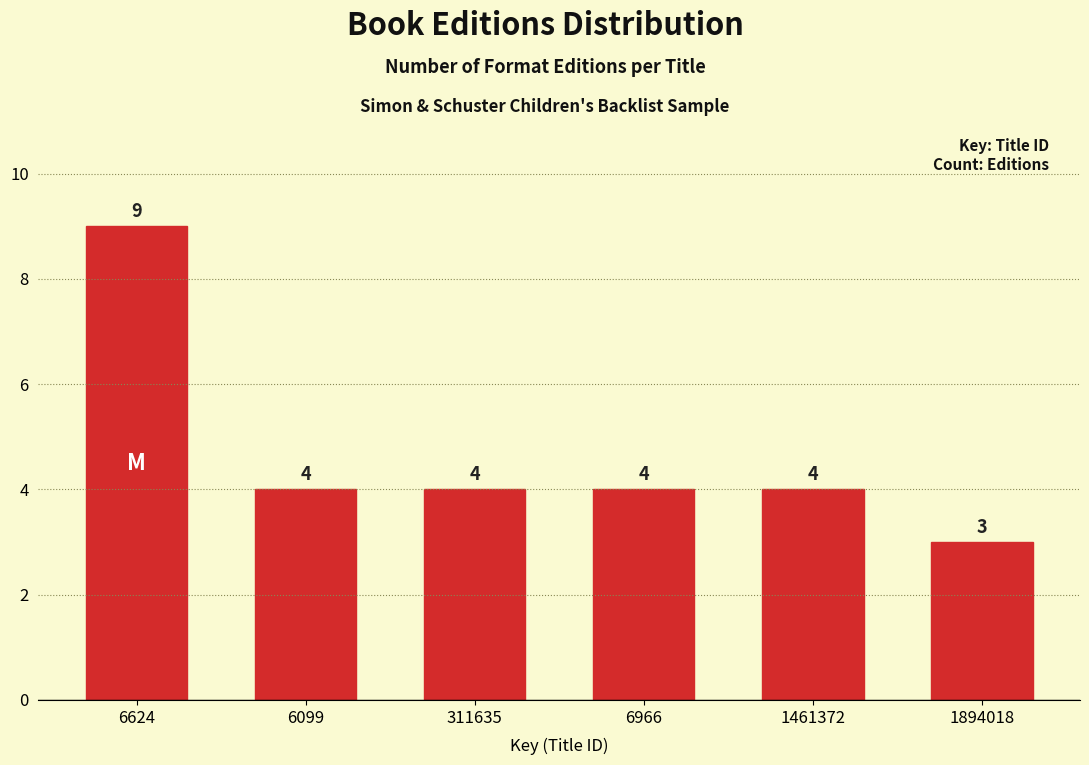

Reading right to left, extract all data points from this chart.

1894018=3	1461372=4	6966=4	311635=4	6099=4	6624=9